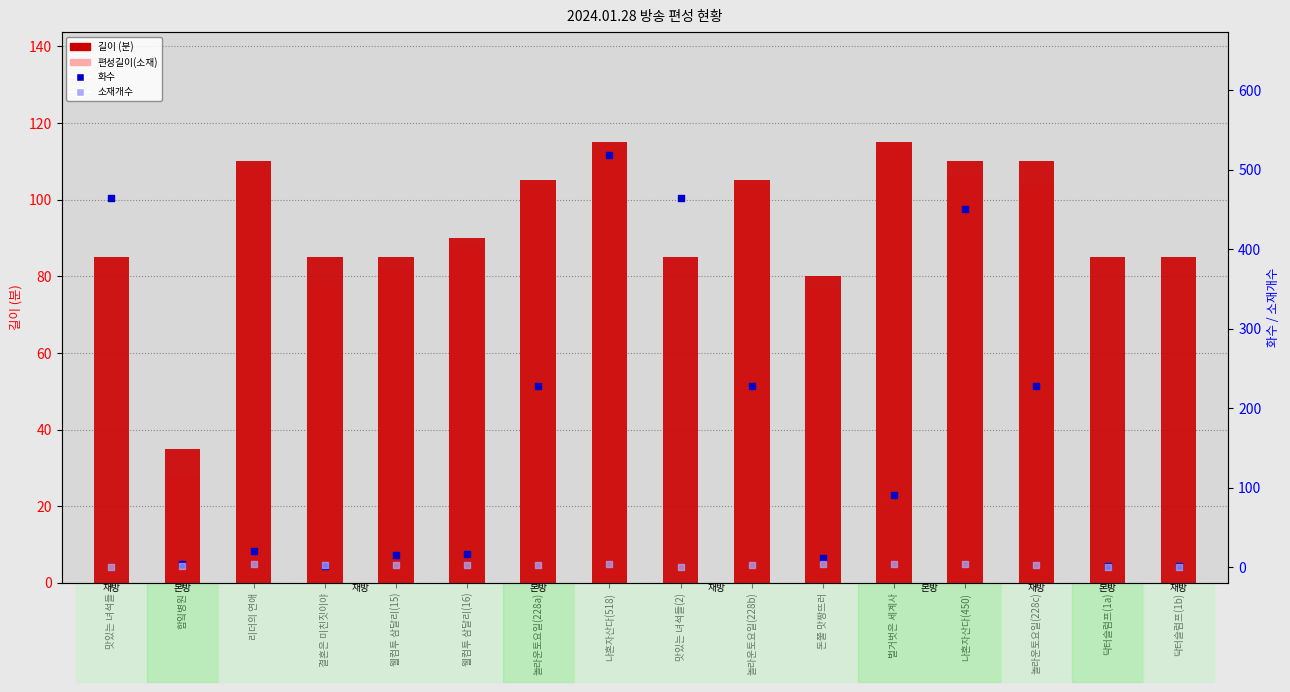

At which category is the sum across all series the highest?

나혼자산다(518)